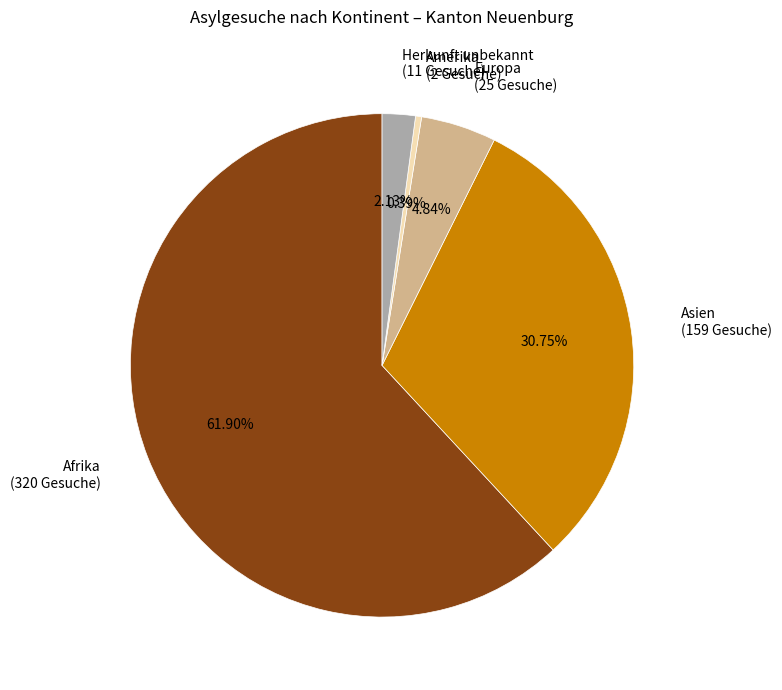

How many slices are in this pie chart?

5